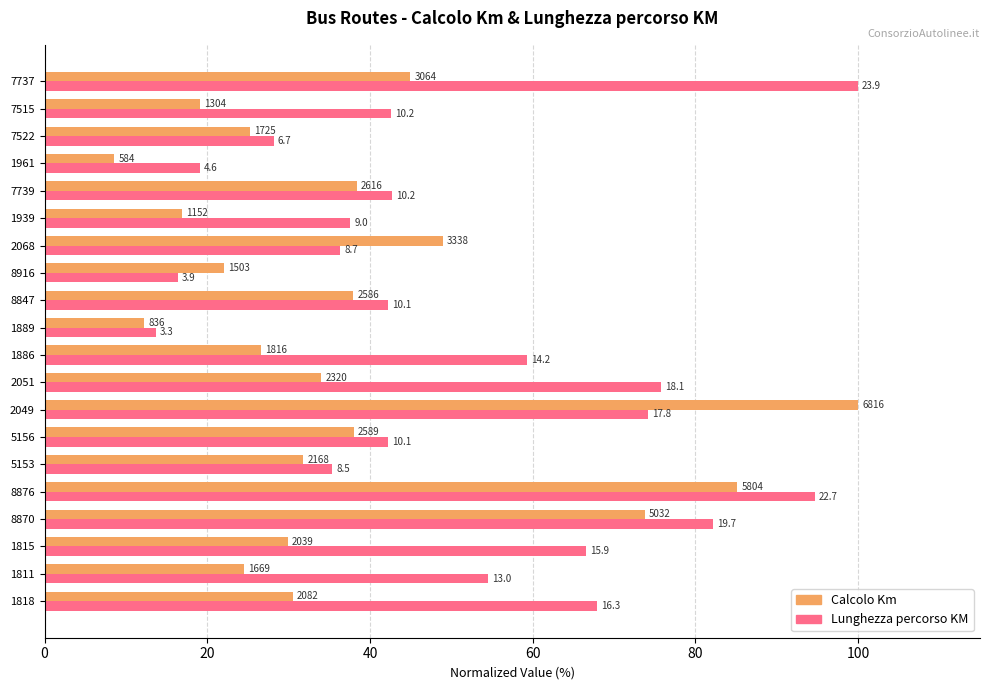

What are all the series names shown in the legend?

Calcolo Km, Lunghezza percorso KM